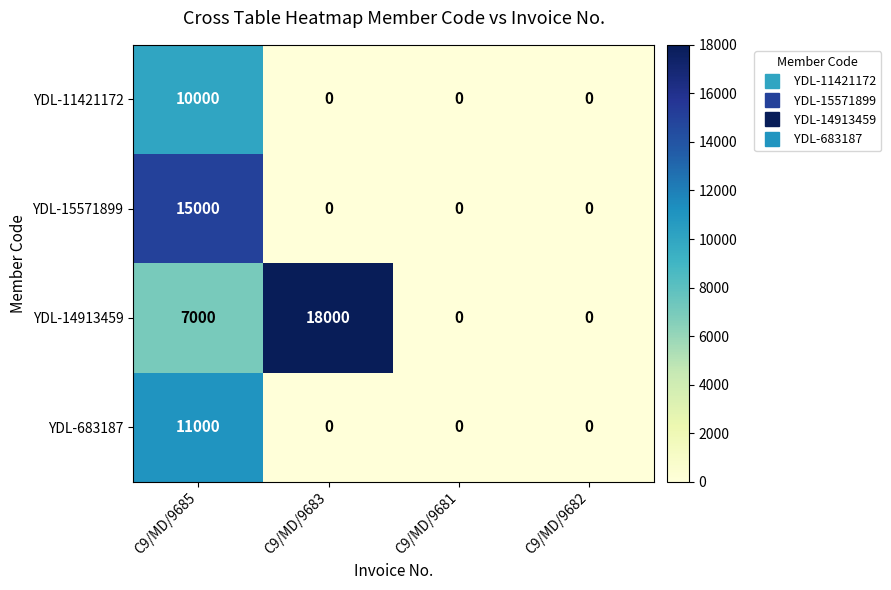

What is the difference between the maximum and minimum values in the YDL-15571899 series?

15000